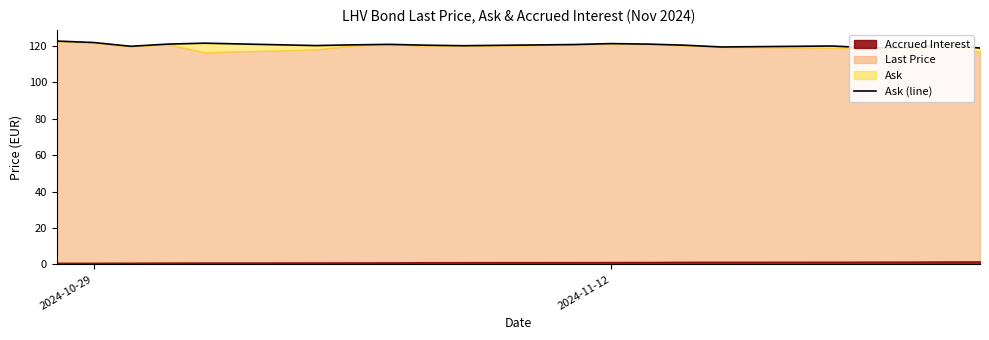

How many data points are above 120?

14